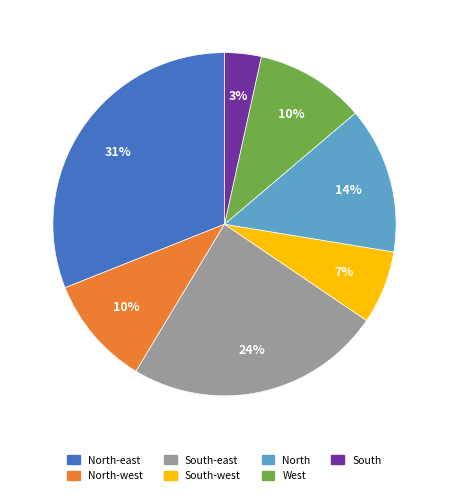

How many segments does this pie chart have?

7